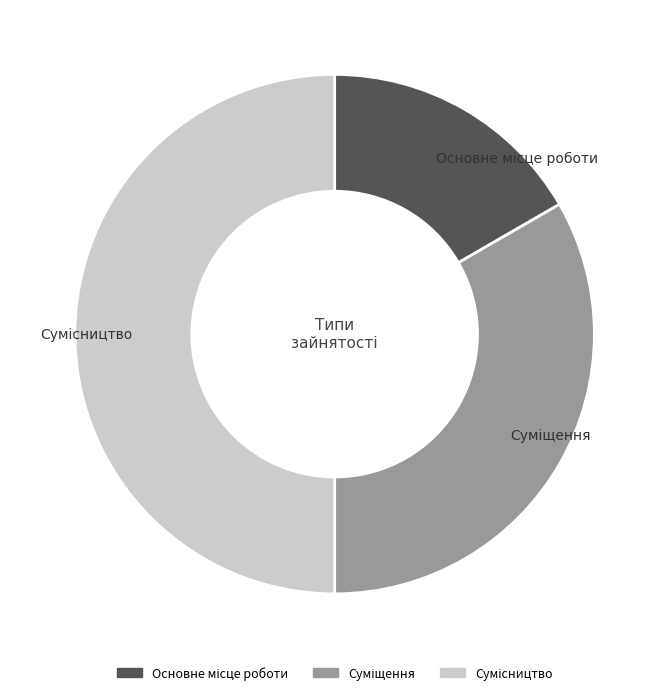

Is it true that Суміщення is 40% of the pie?

False